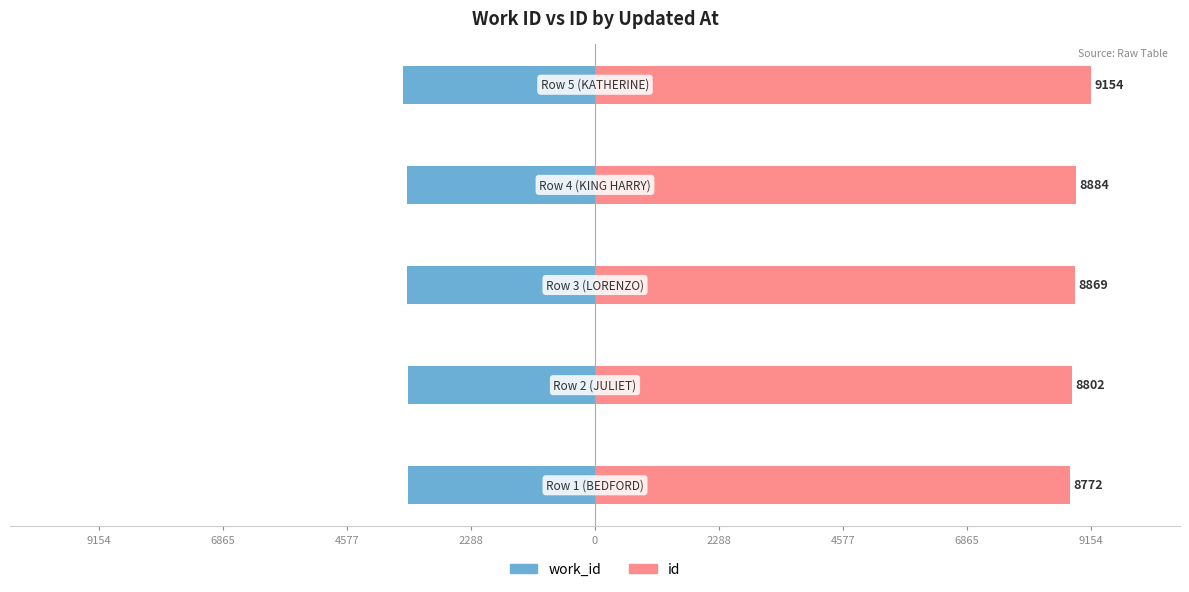

How many data points in work_id are above -3466?

2